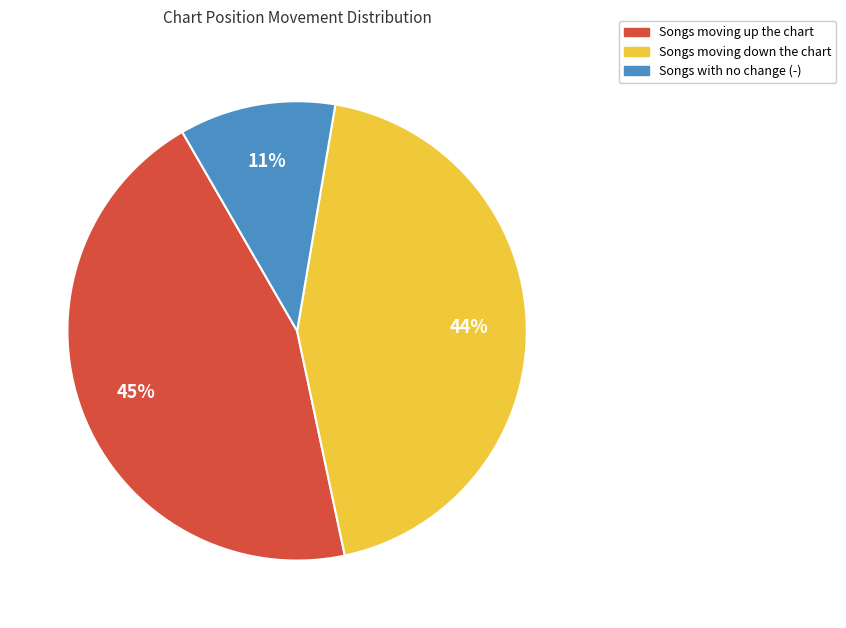

Is there a majority slice in this chart?

No